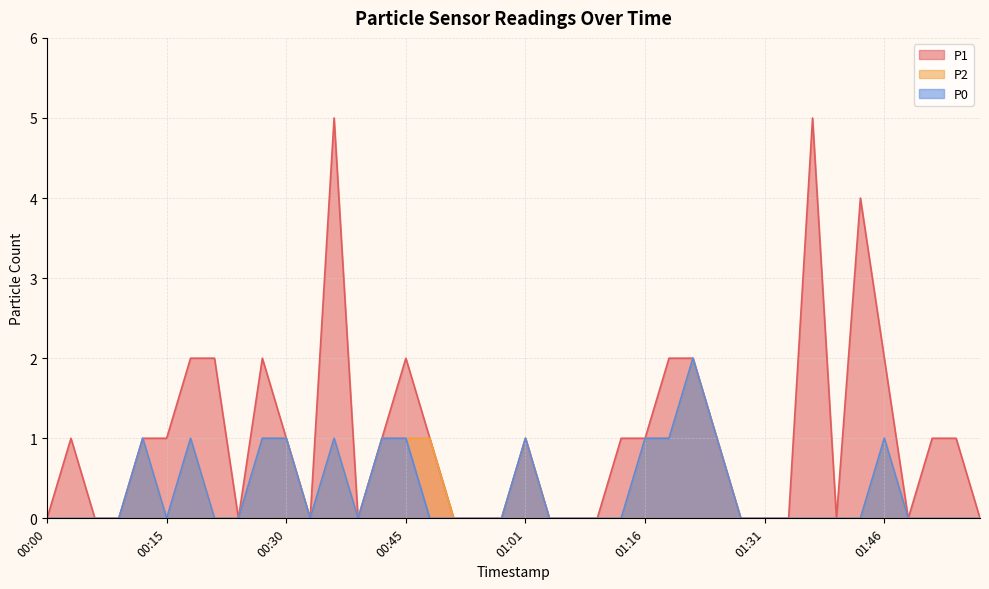

At which category does P2 reach its first local valley?

00:15